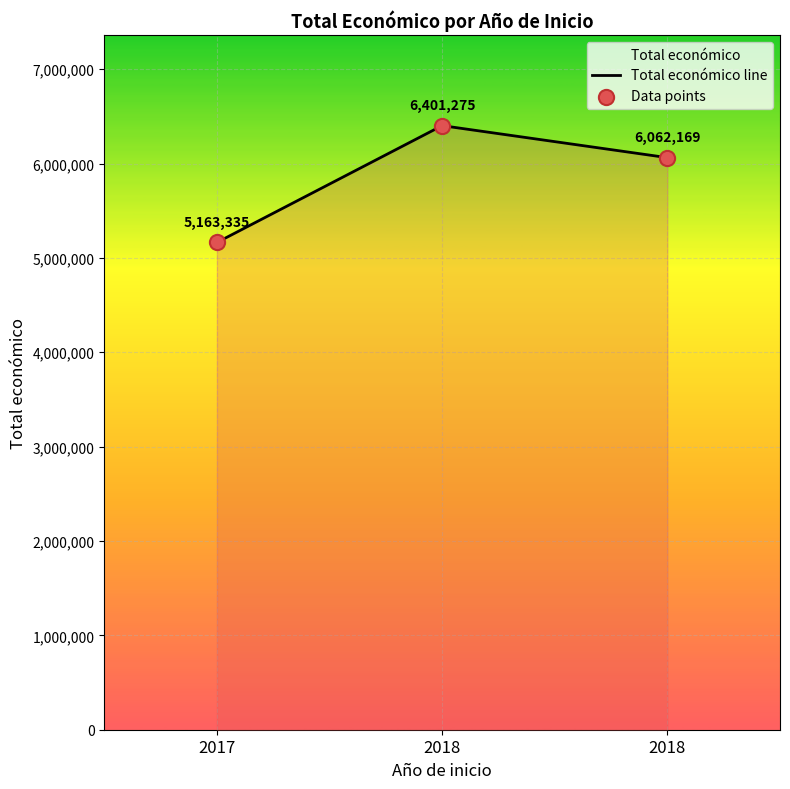

Which series has the largest Y range (max minus min)?

Total económico line